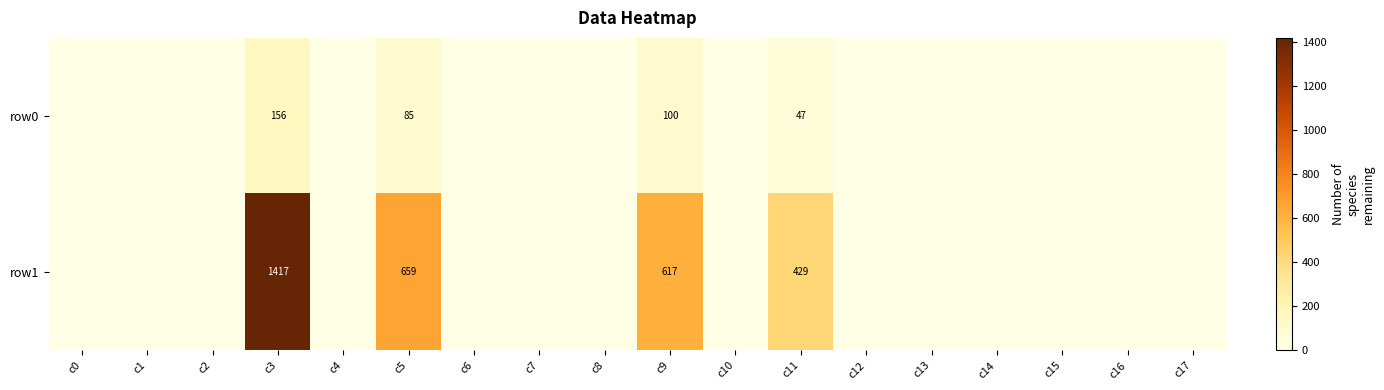

Rank the series at c11 from highest to lowest value.

row1, row0